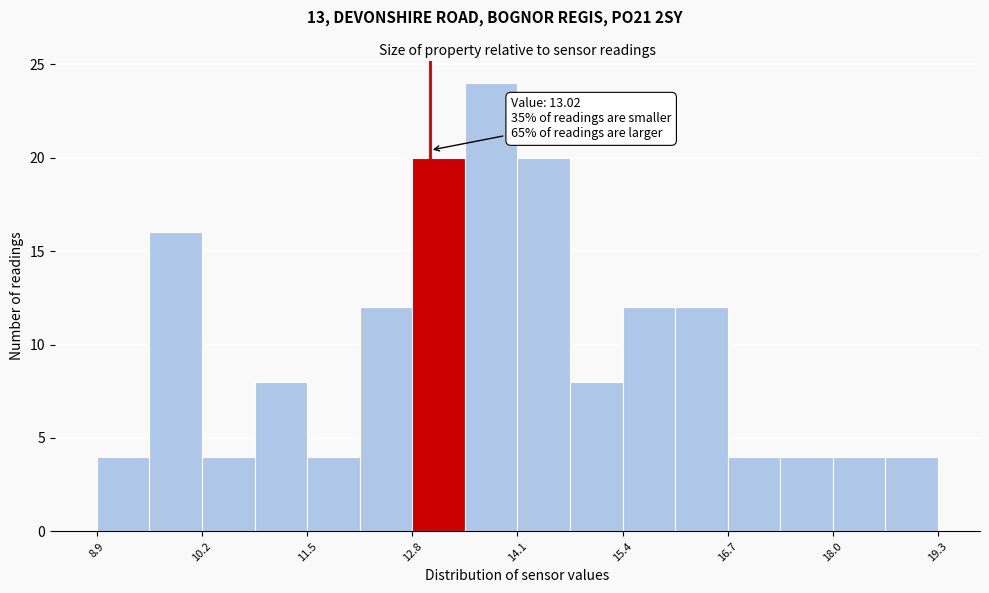

Around what value on the x-axis is the tallest bar? Give the approximate position of its centre, as read against the axis.

13.8